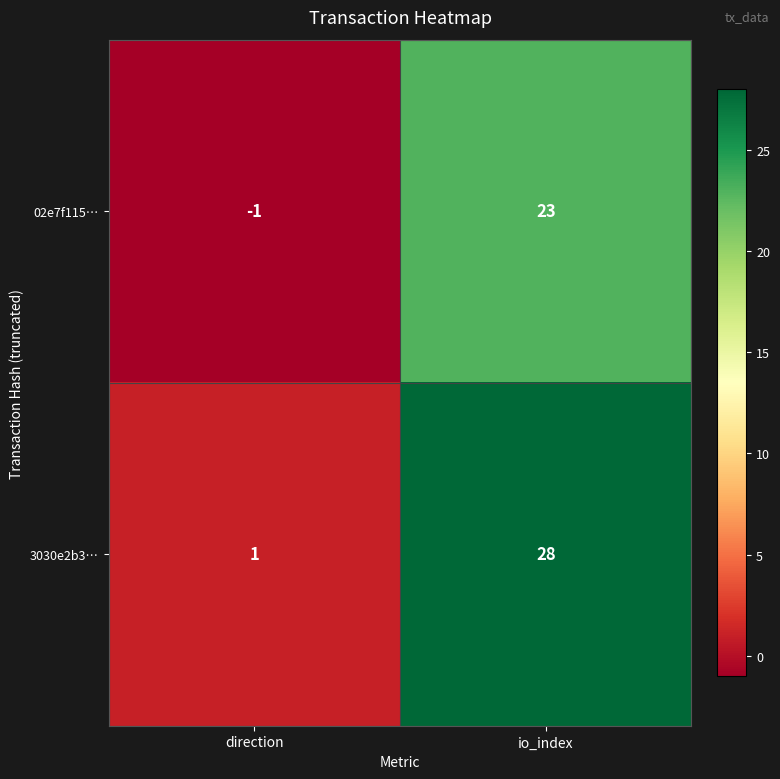

Which series has the largest range (max minus min)?

3030e2b3…